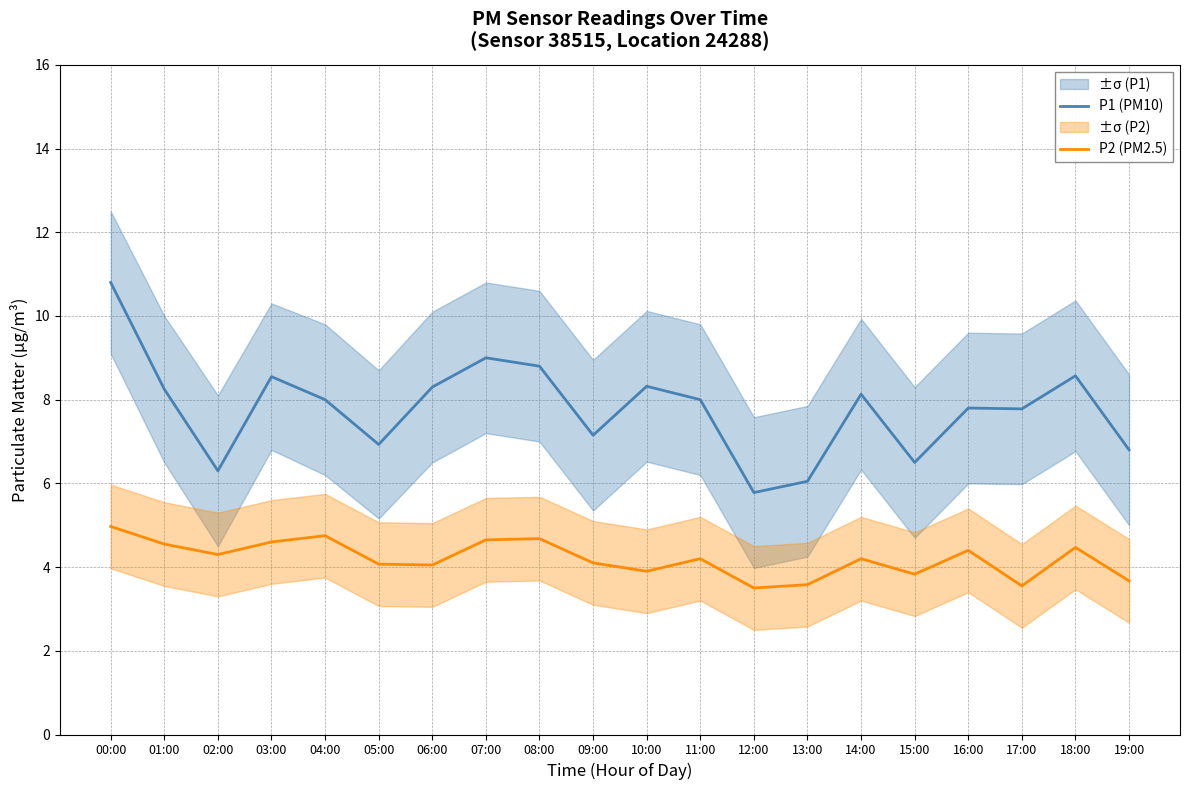

Which category has the highest value across all series?

00:00